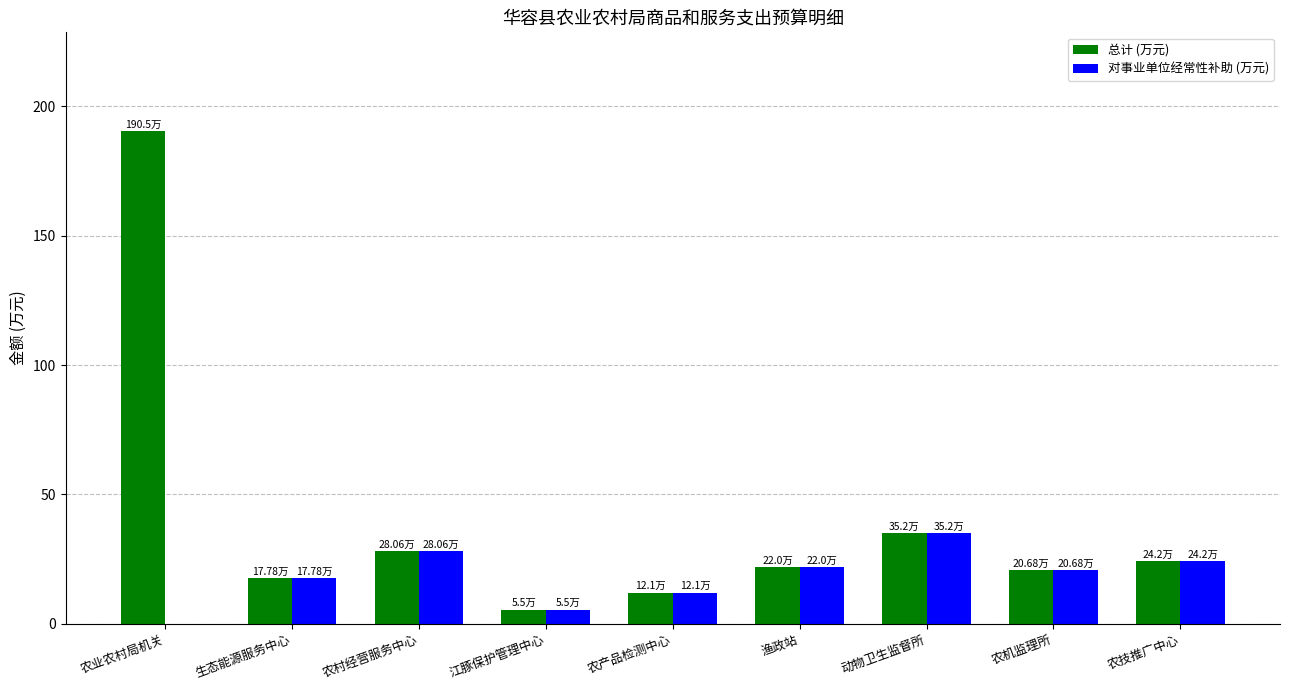

How many groups of bars are there?

9